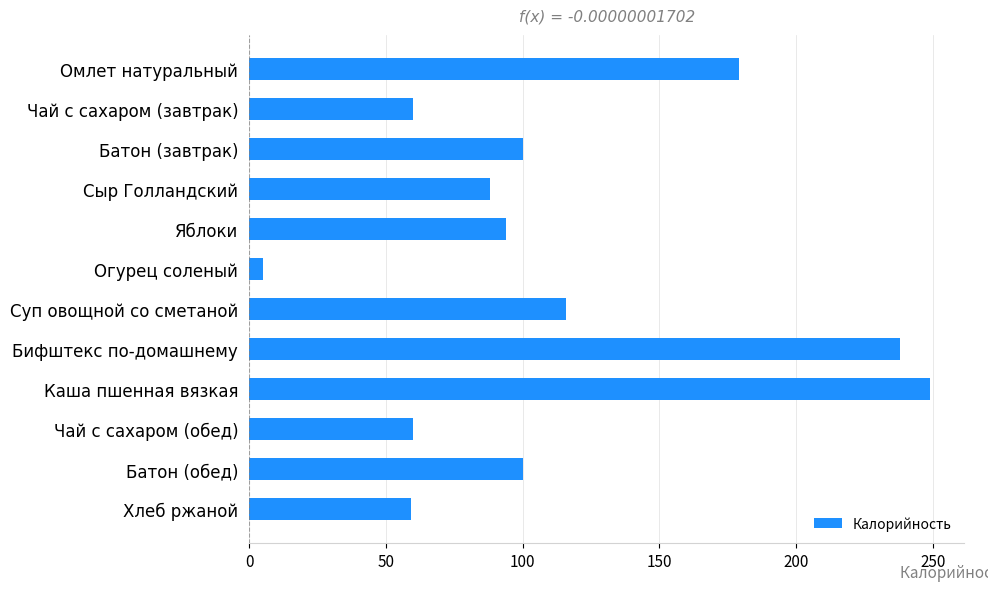

What is the label of the 5th bar from the bottom?

Бифштекс по-домашнему